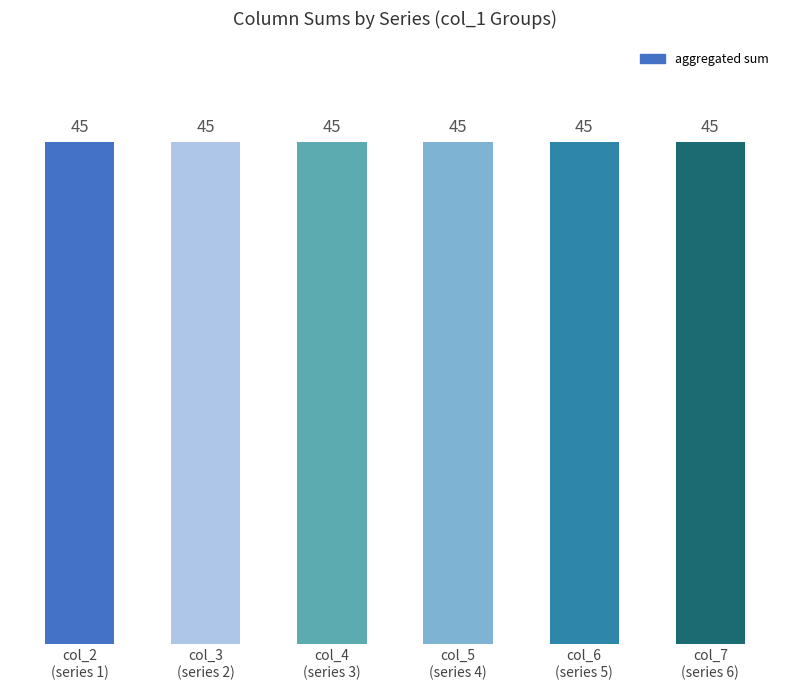

Is it true that col_9 equals 1 at 9?

False